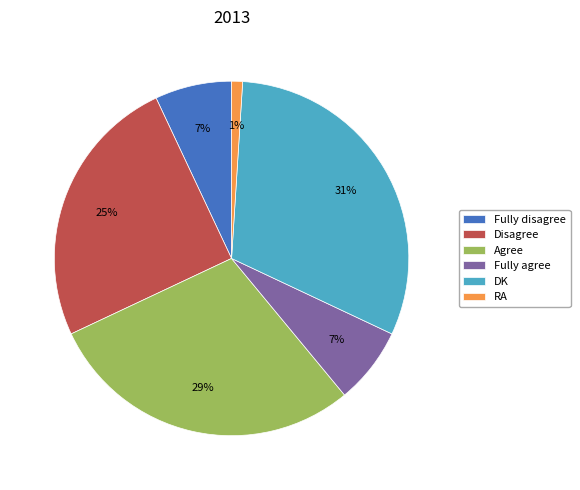

To the nearest percent, what percentage of the pie is DK?

31%